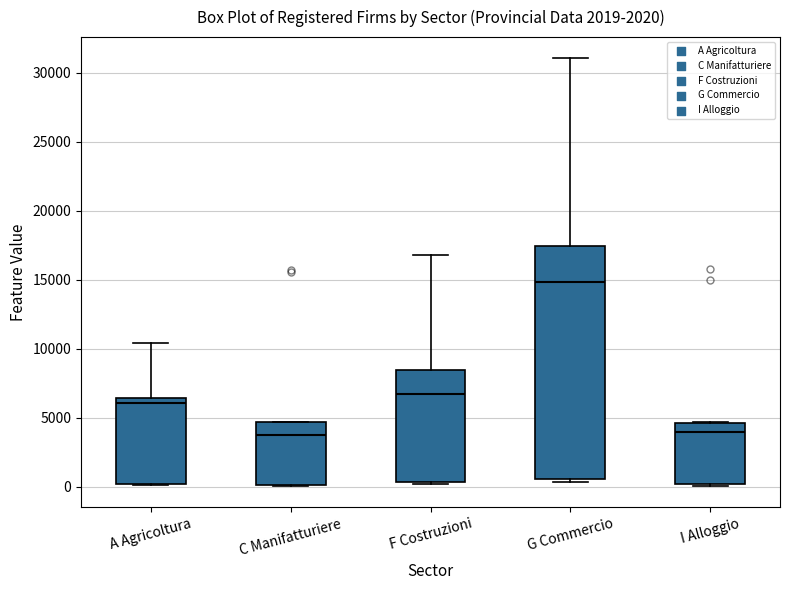

Which box is the tallest, from its lower edge to its upper edge?

G Commercio